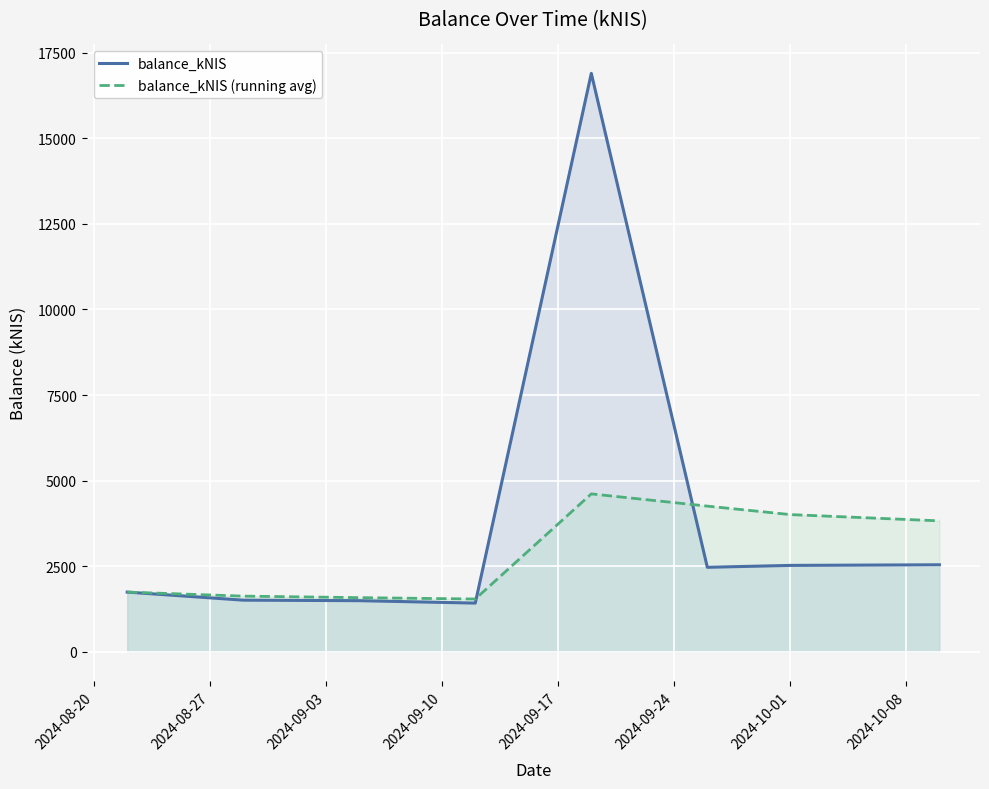

Which series has the widest spread of values?

balance_kNIS